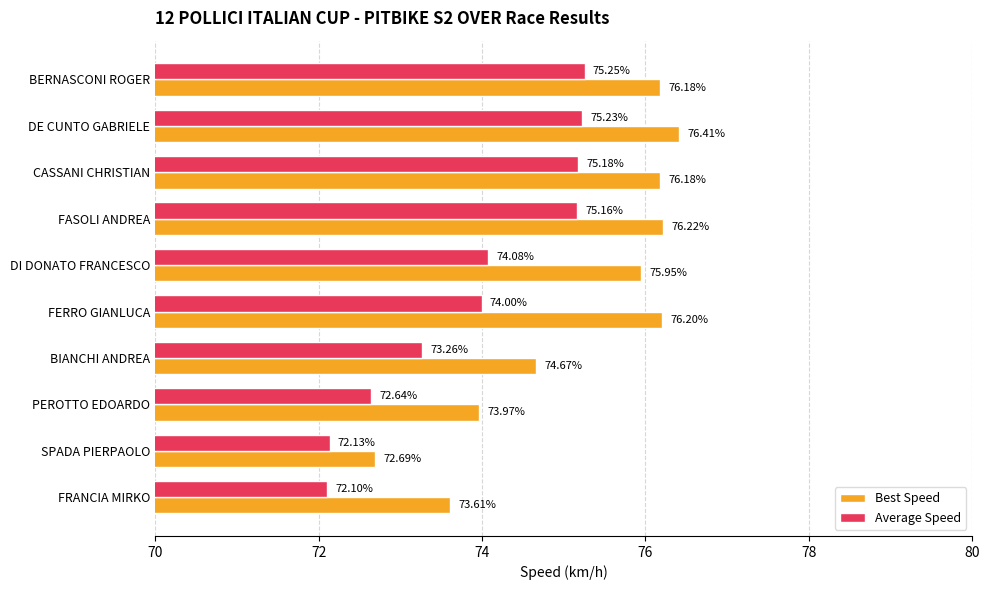

Which series has the largest range (max minus min)?

Best Speed